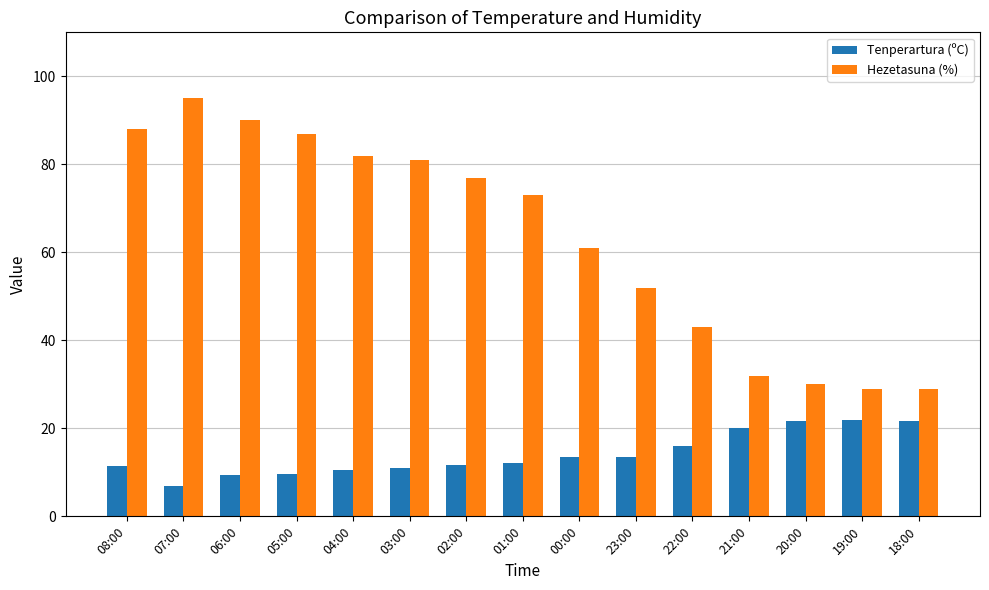

Which series has the largest total across all categories?

Hezetasuna (%)